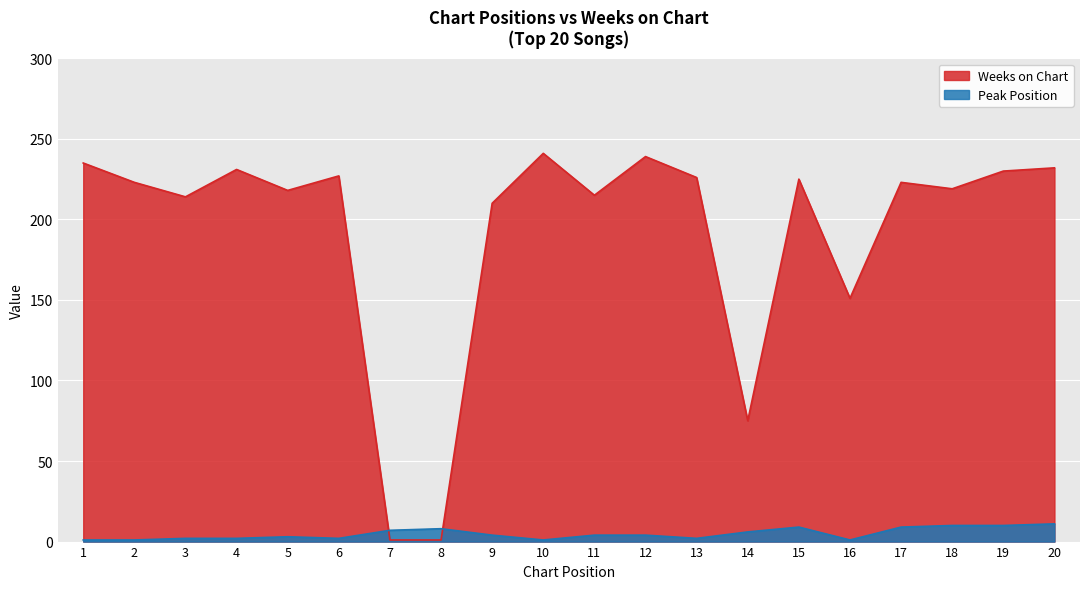

How many interior local peaks does the Weeks on Chart series have?

6